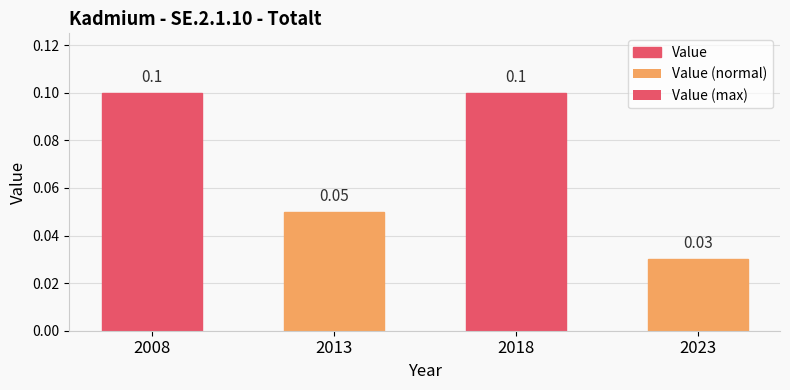

Are the bars horizontal?

No